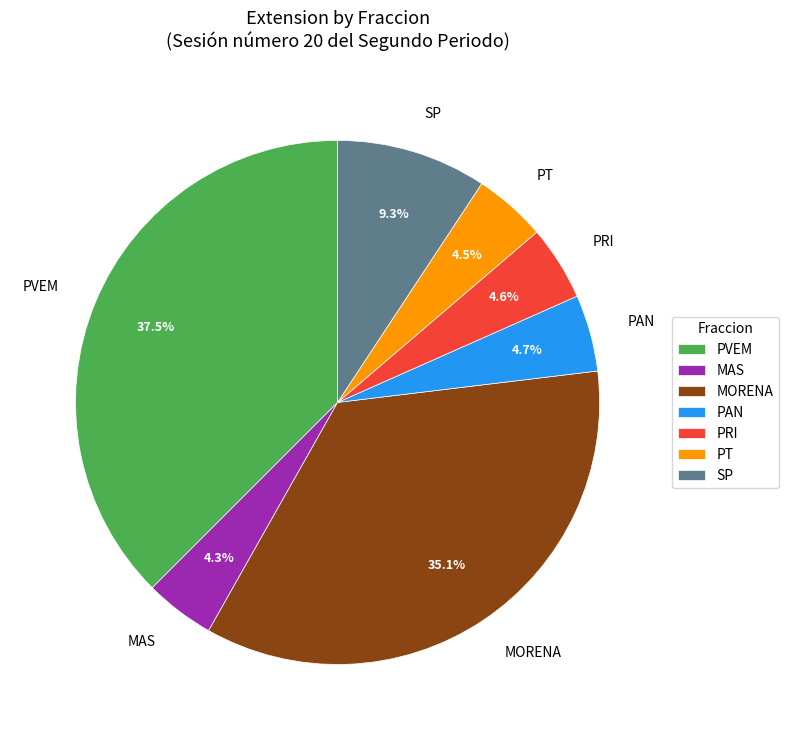

How many slices are in this pie chart?

7